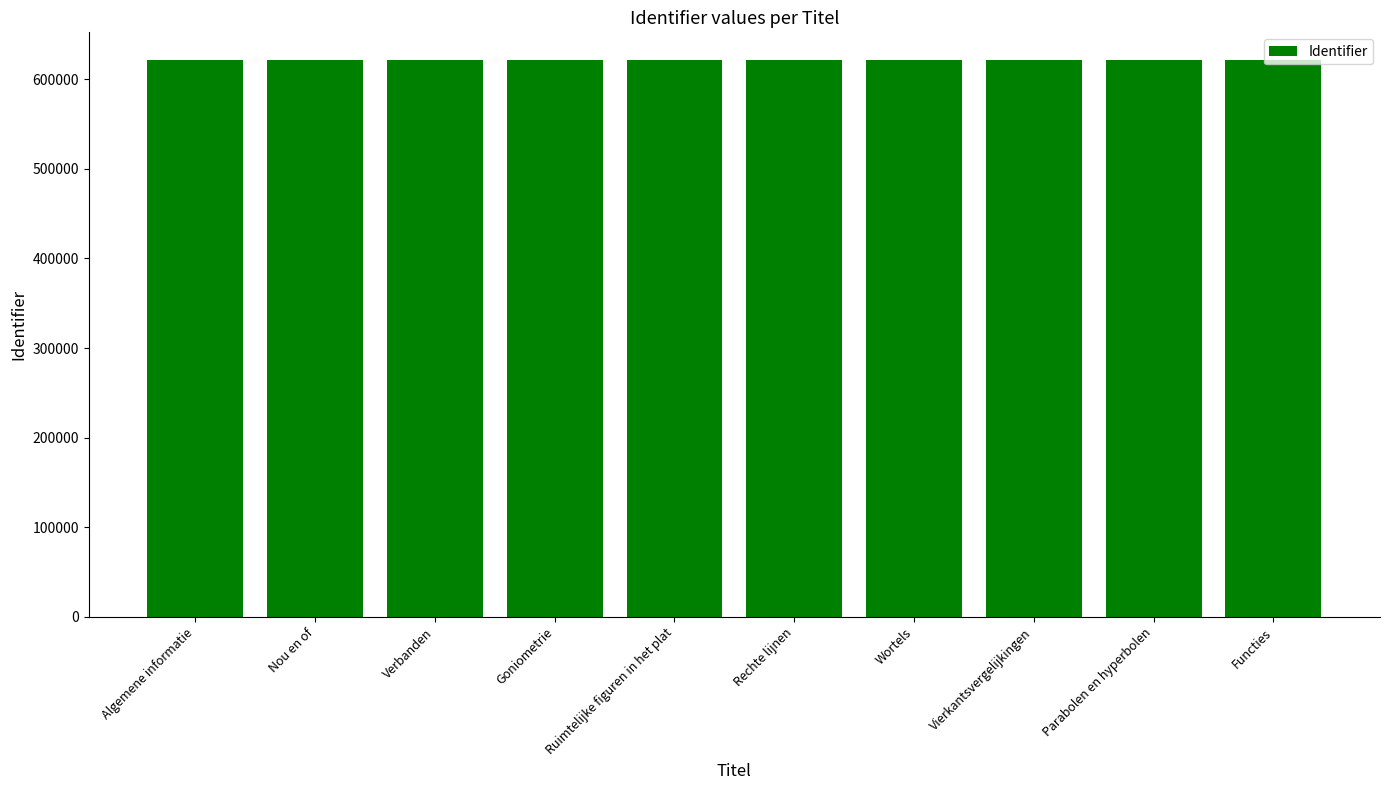

What is the label of the 7th bar from the left?

Wortels